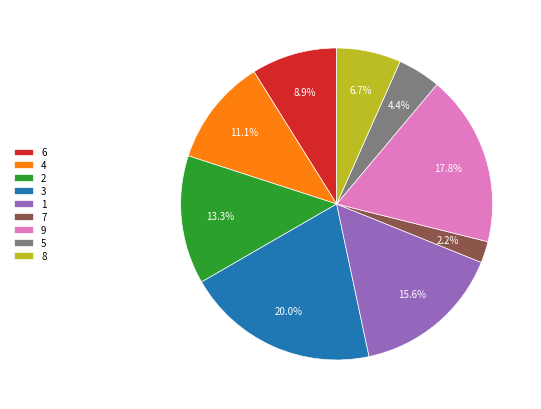

Which slice is the largest?

3